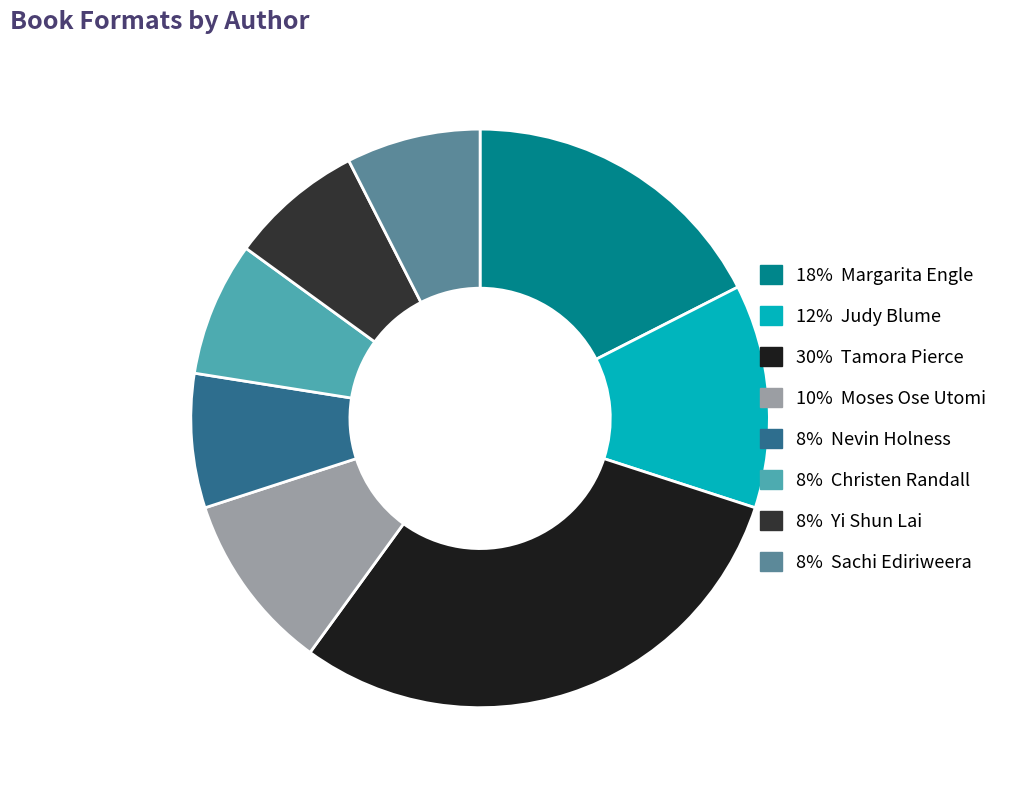

How many slices are in this pie chart?

8